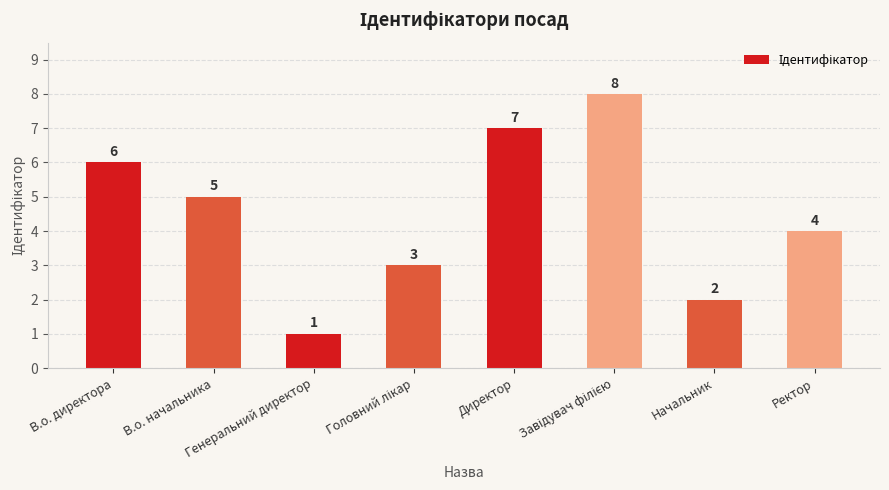

Which label corresponds to the smallest value in the chart?

Генеральний директор